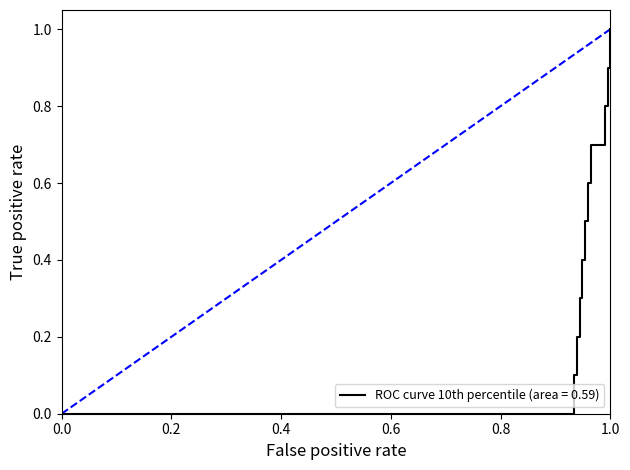

What is the difference between the maximum and minimum values?

1.0